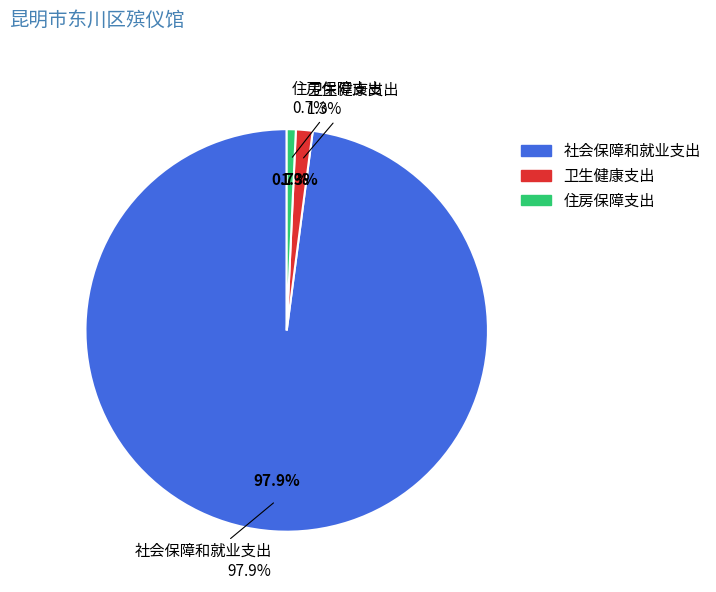

Combined, what portion of the pie is 社会保障和就业支出 and 住房保障支出?

98.7%